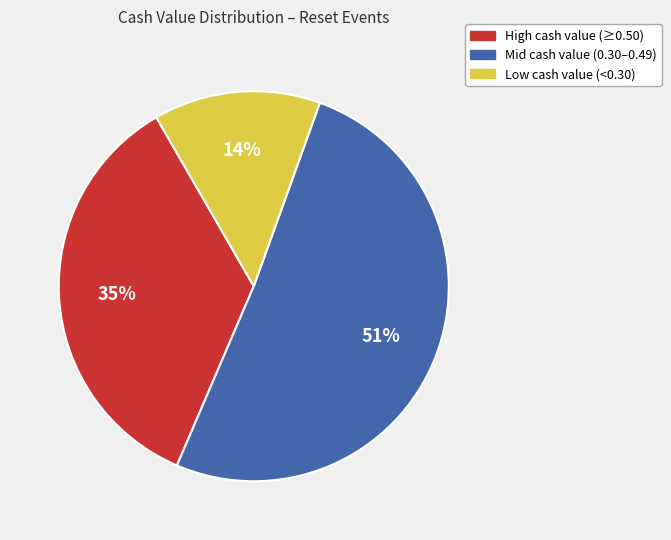

Is there any slice that represents more than half of the pie?

Yes